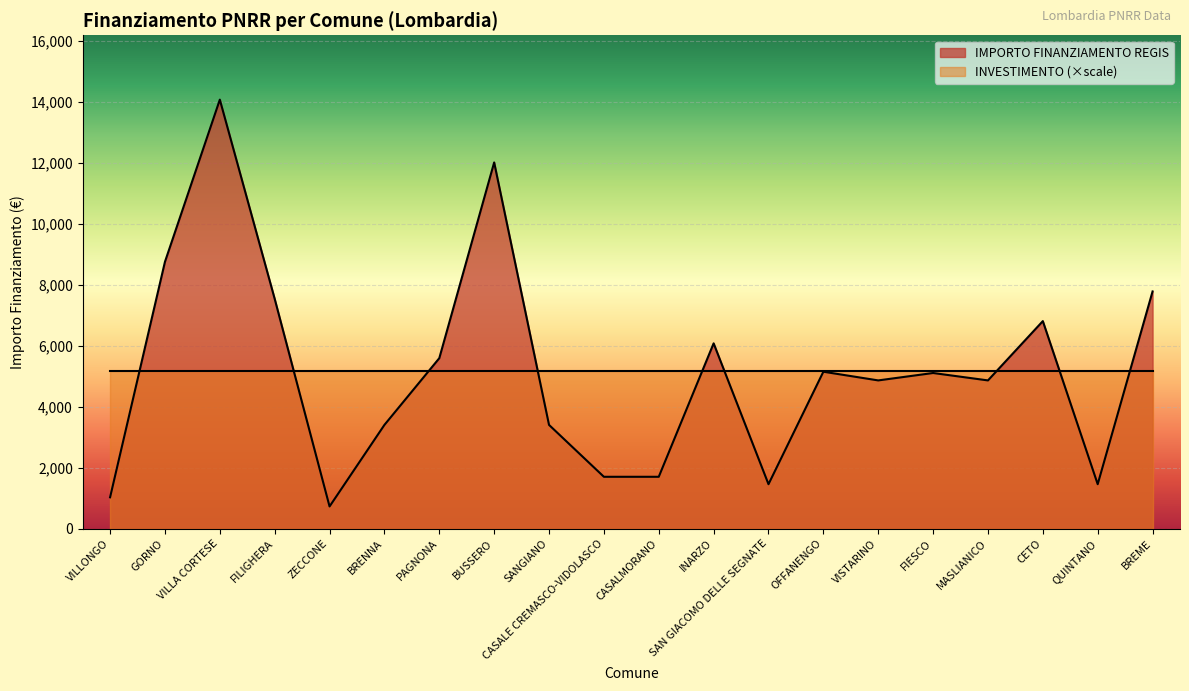

How many points are lower than both their immediate neighbors (excluding endpoints)?

5